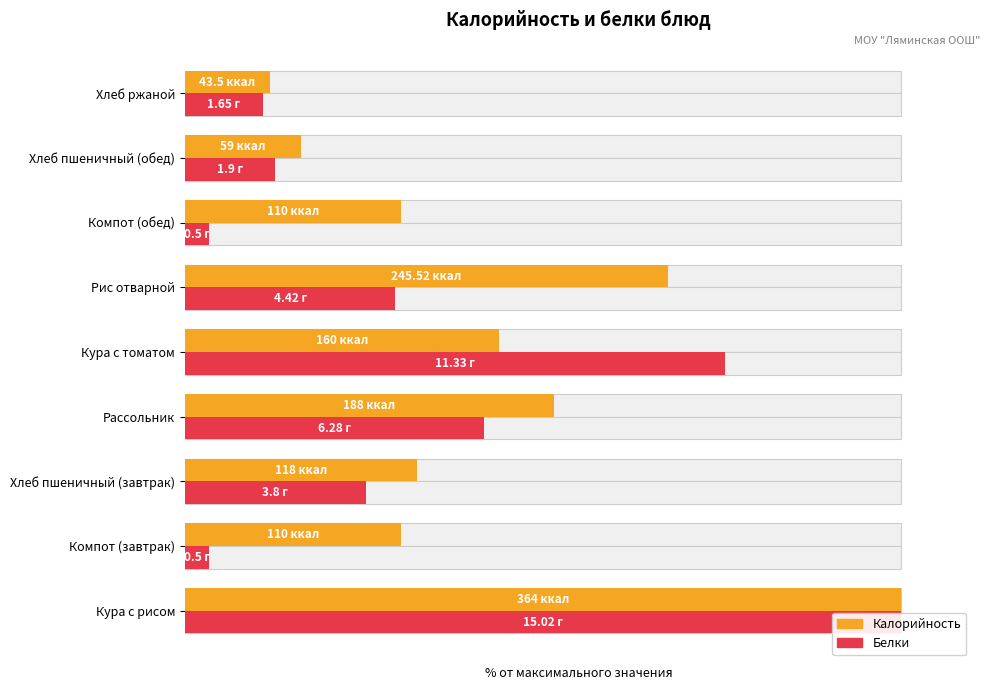

Read the Белки value at Кура с томатом.

75.4